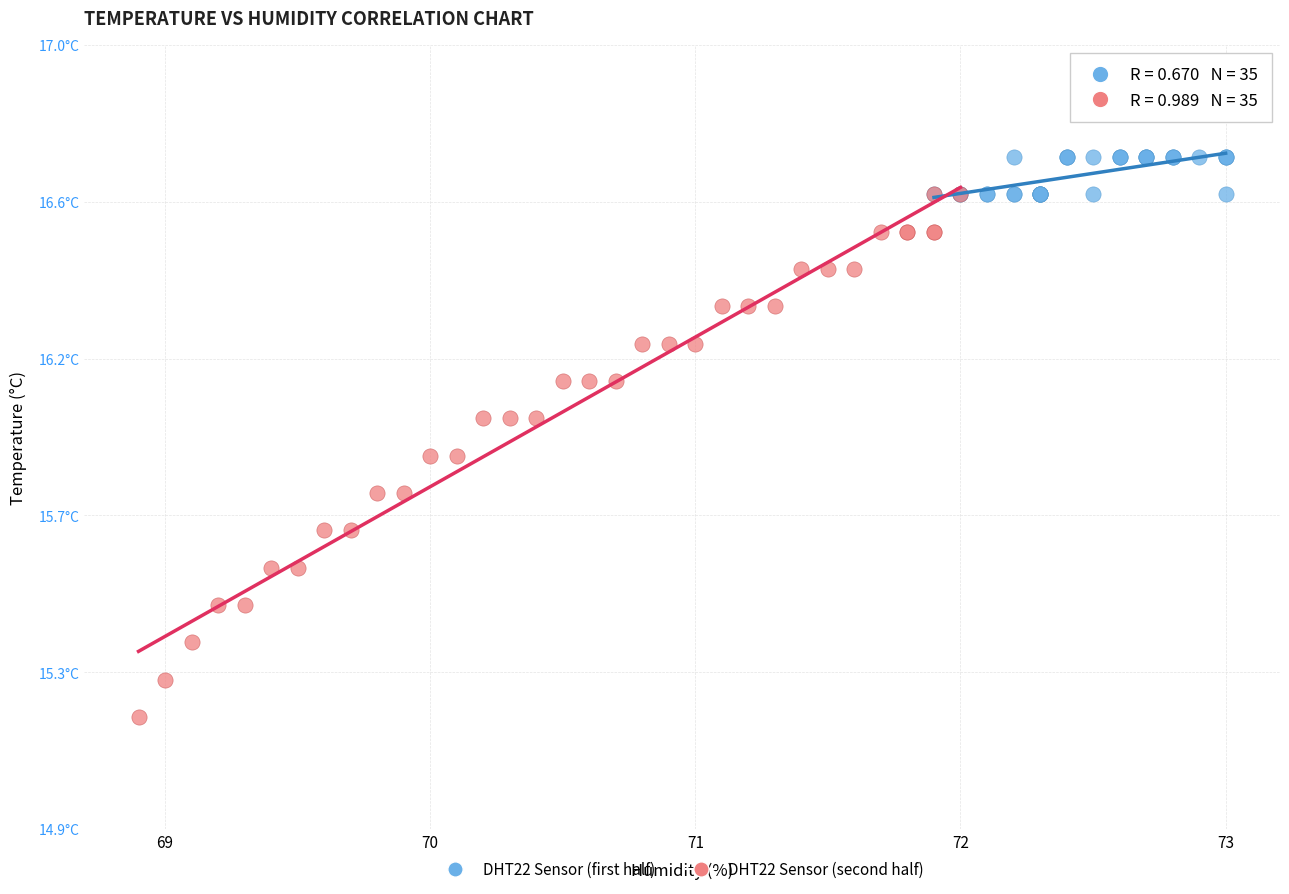

What are all the series names shown in the legend?

DHT22 Sensor (first half), DHT22 Sensor (second half)